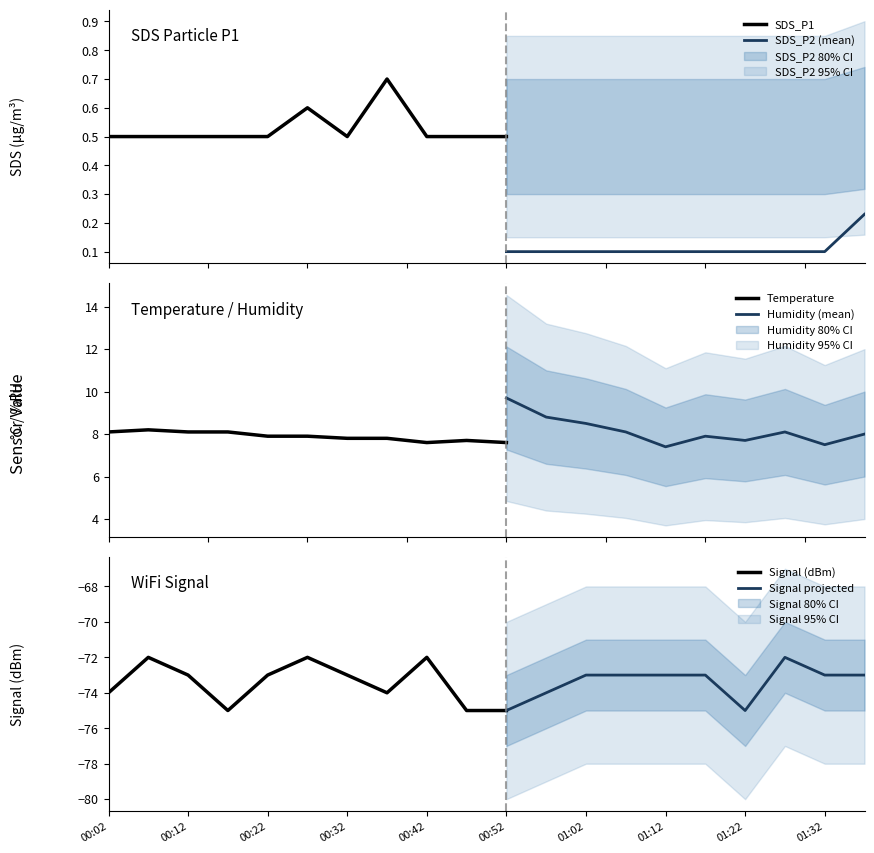

What is the lowest value of the SDS_P1 series?

0.5